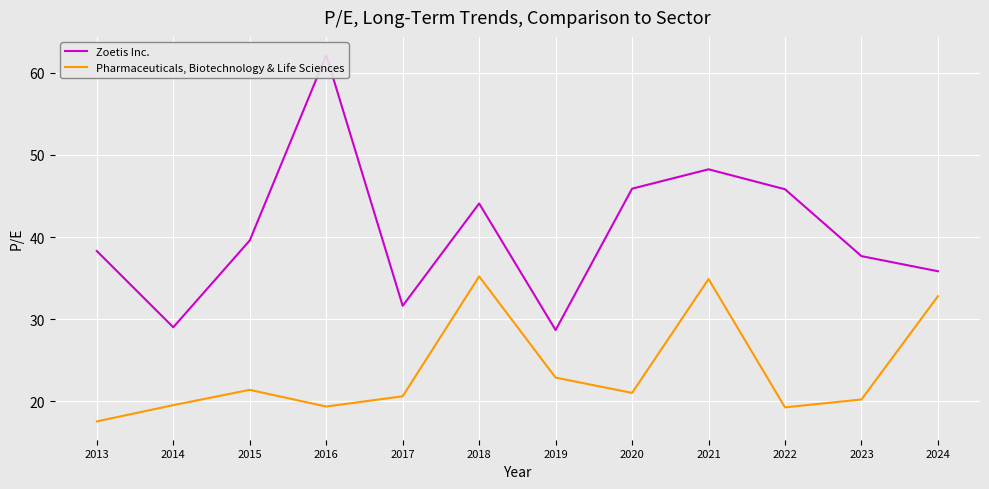

Reading right to left, extract all data points from this chart.

Zoetis Inc.: 35.8	37.7	45.8	48.2	45.9	28.7	44.1	31.6	62.1	39.6	29.0	38.3
Pharmaceuticals, Biotechnology & Life Sciences: 32.8	20.2	19.3	34.9	21.0	22.9	35.2	20.6	19.4	21.4	19.5	17.6